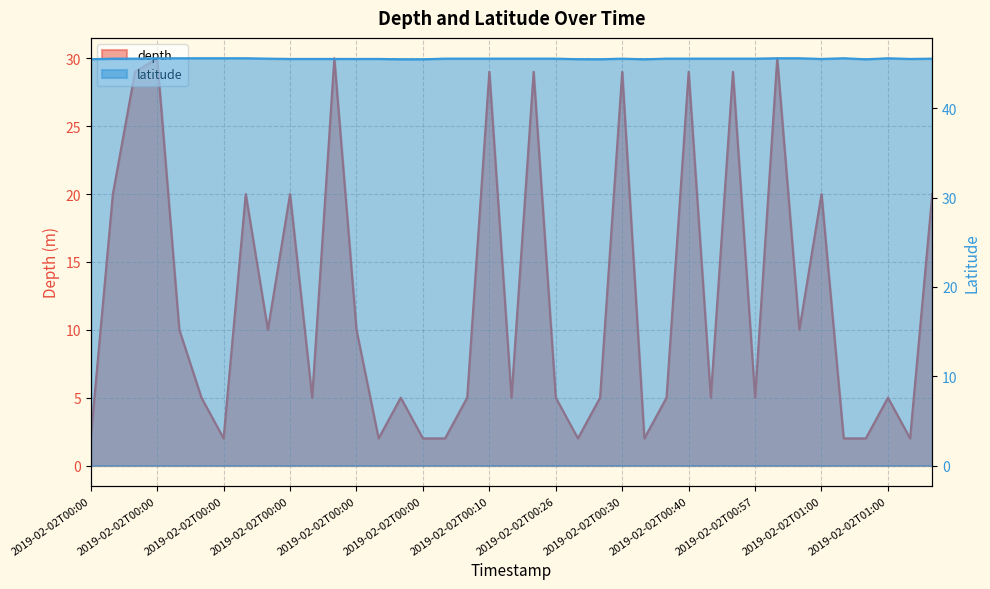

Does the chart have visible grid lines?

Yes